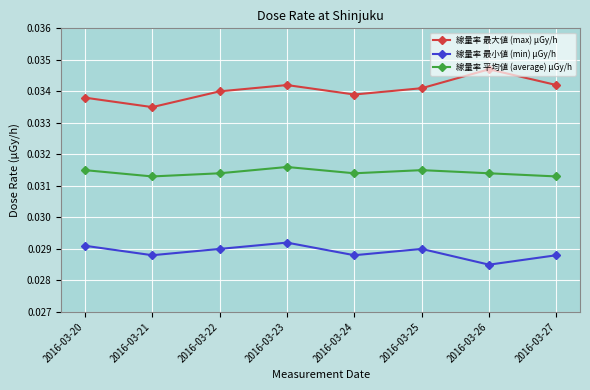

Which series changed the most between 2016-03-23 and 2016-03-26?

線量率 最小値 (min) μGy/h